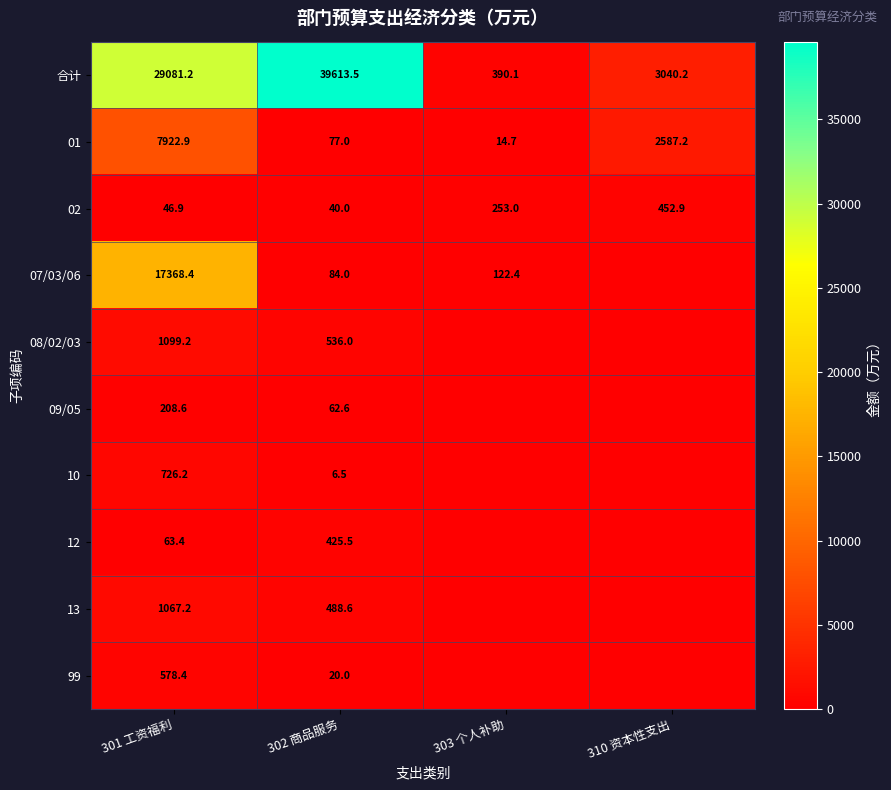

Which category has the lowest value in the 02 series?

302 商品服务